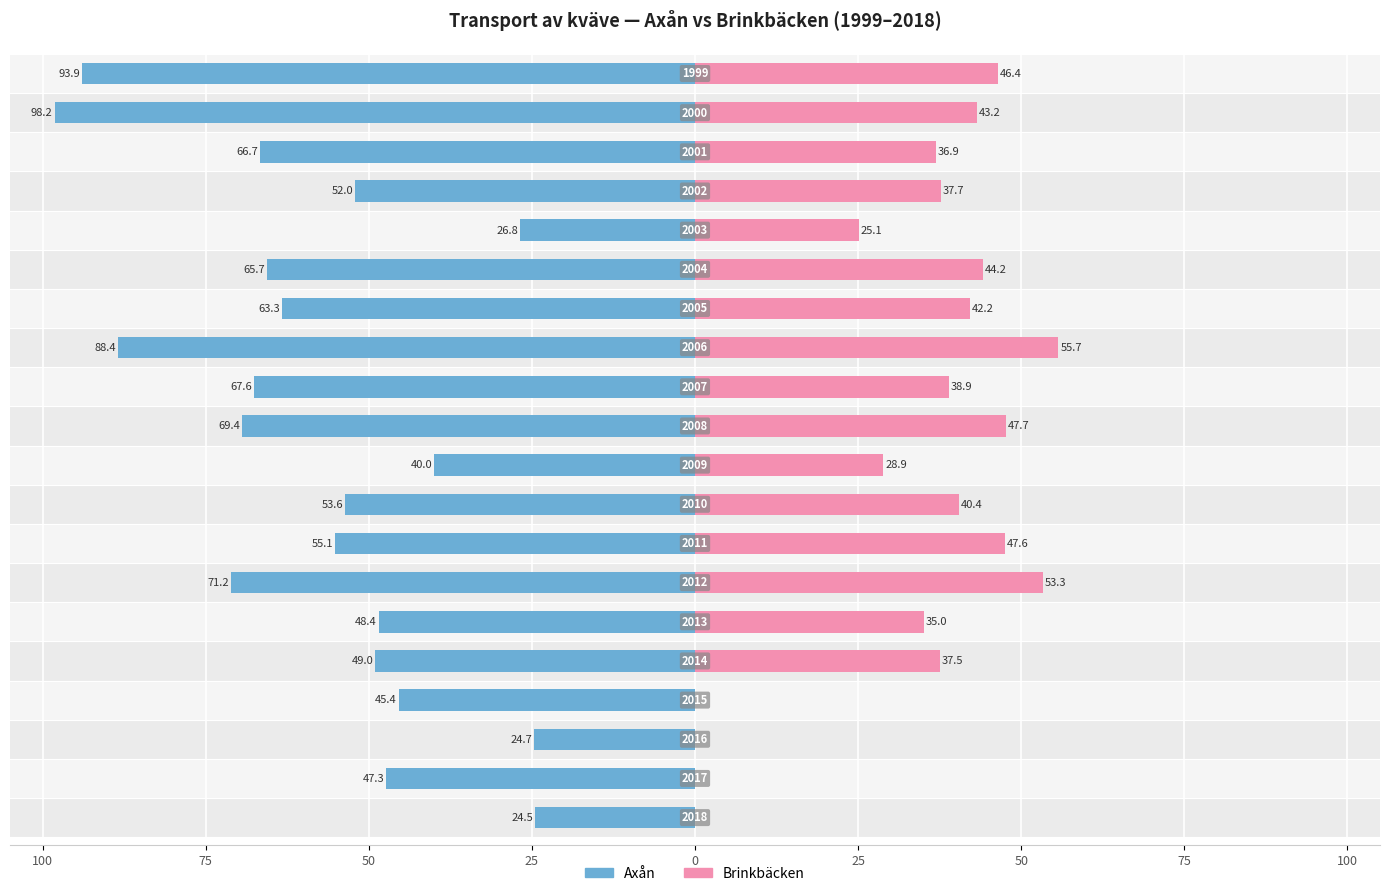

Which series changed the most between 13 and 15?

Axån